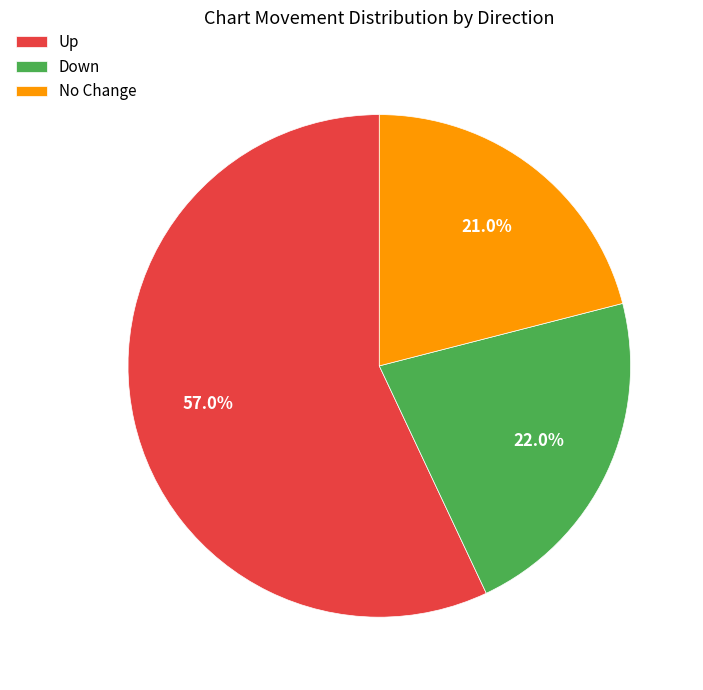

Approximately how many times larger is the value at Up compared to No Change?

2.7